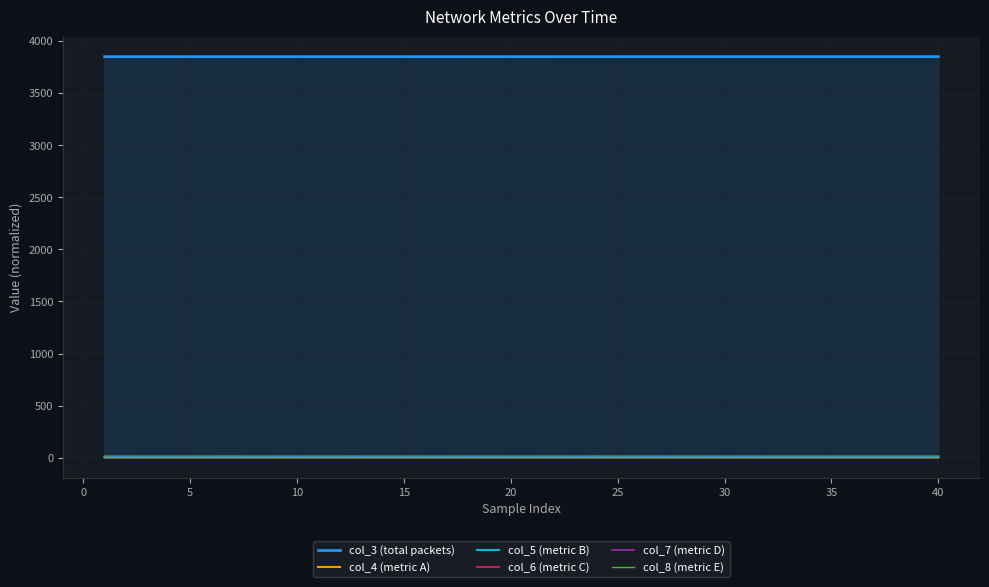

Which series has the largest total across all categories?

col_3 (total packets)